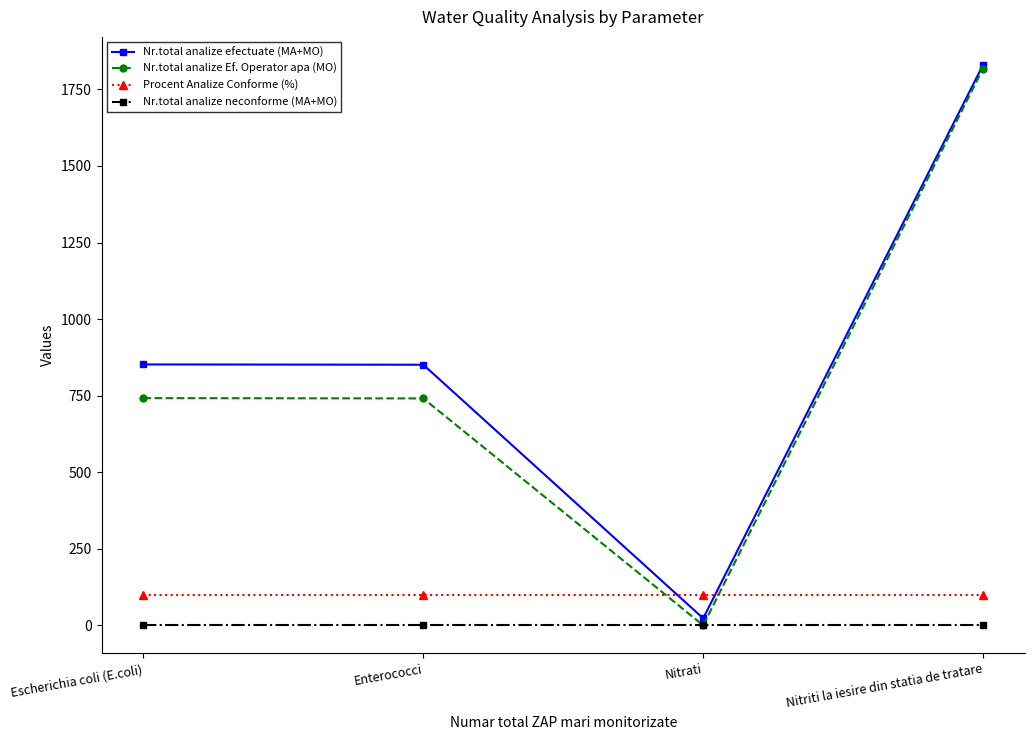

What is the label of the 1st point from the left?

Escherichia coli (E.coli)